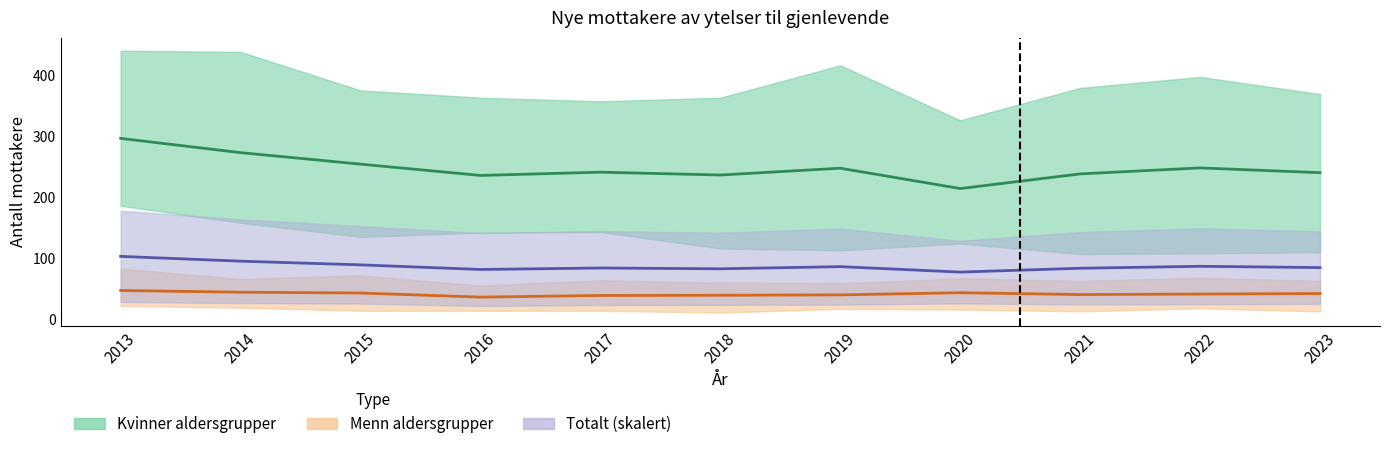

Rank the categories by Menn snitt value from highest to lowest.

2013, 2014, 2020, 2015, 2023, 2022, 2021, 2019, 2018, 2017, 2016